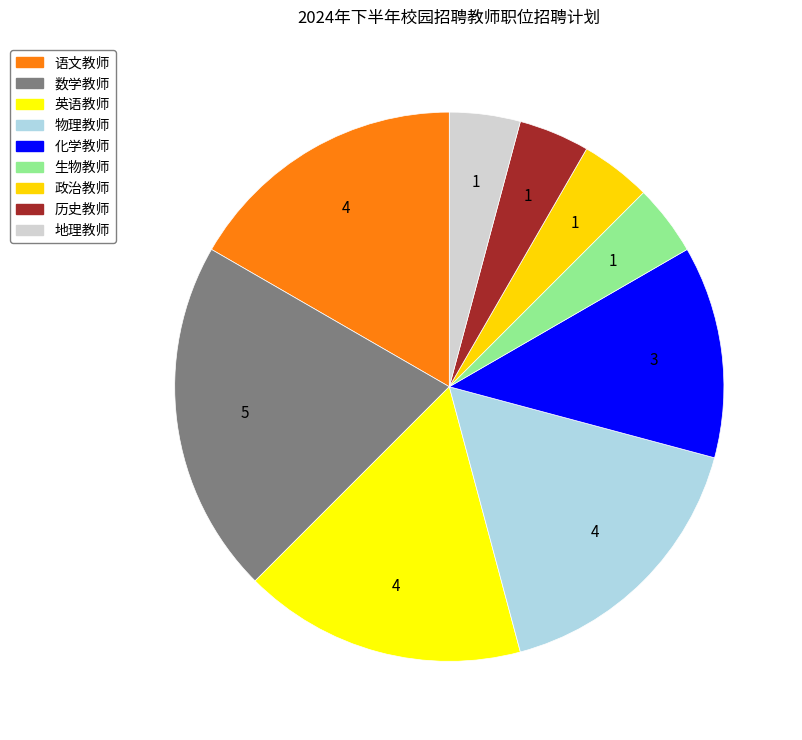

Count the number of slices in the pie.

9